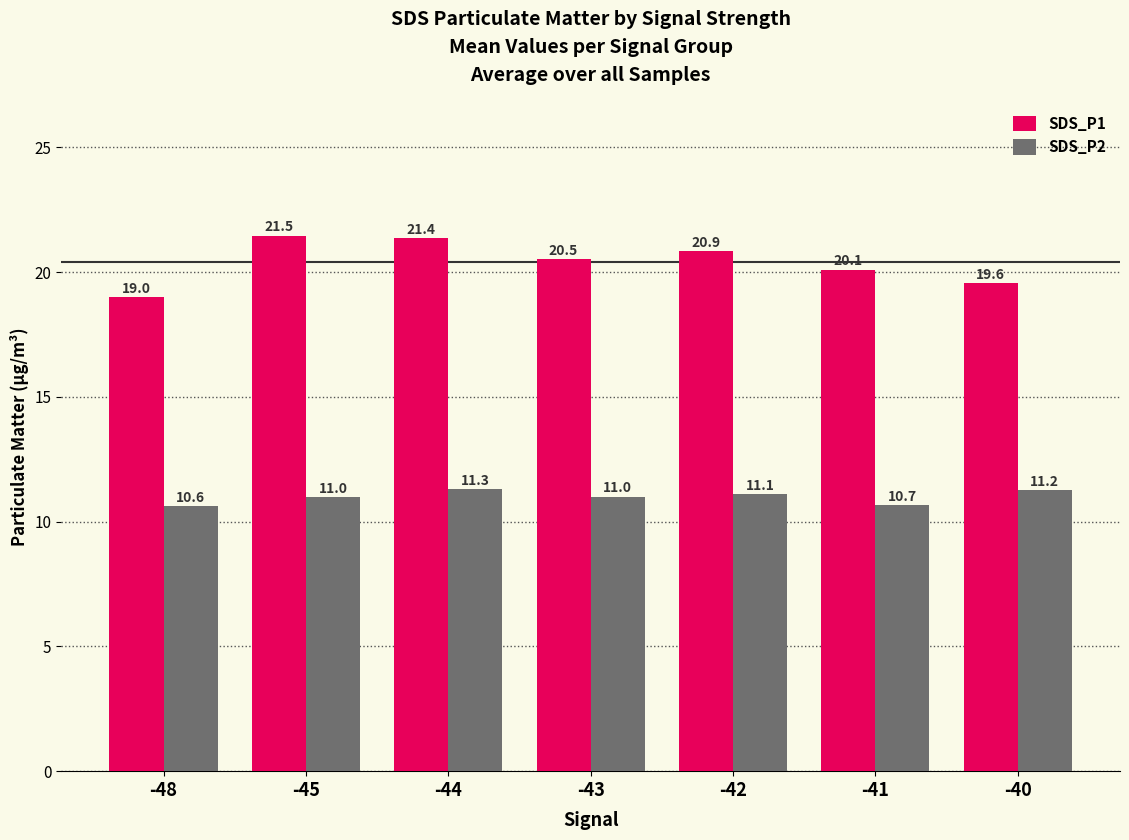

What is the maximum value shown in the chart?

21.5